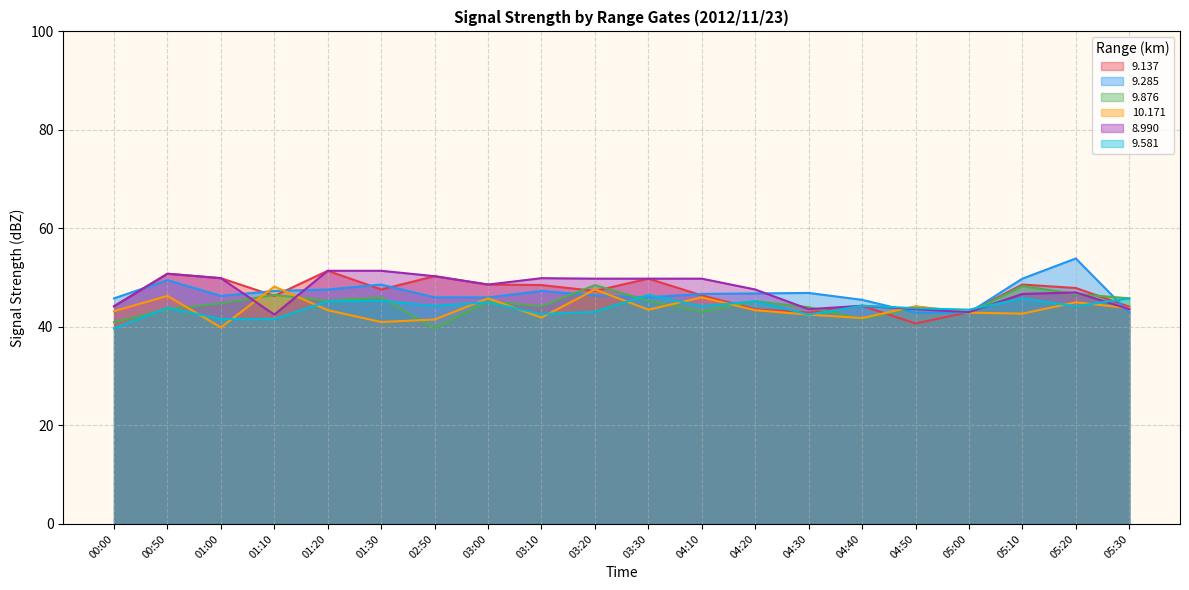

At which label is 9.876 closest to 44?

04:30